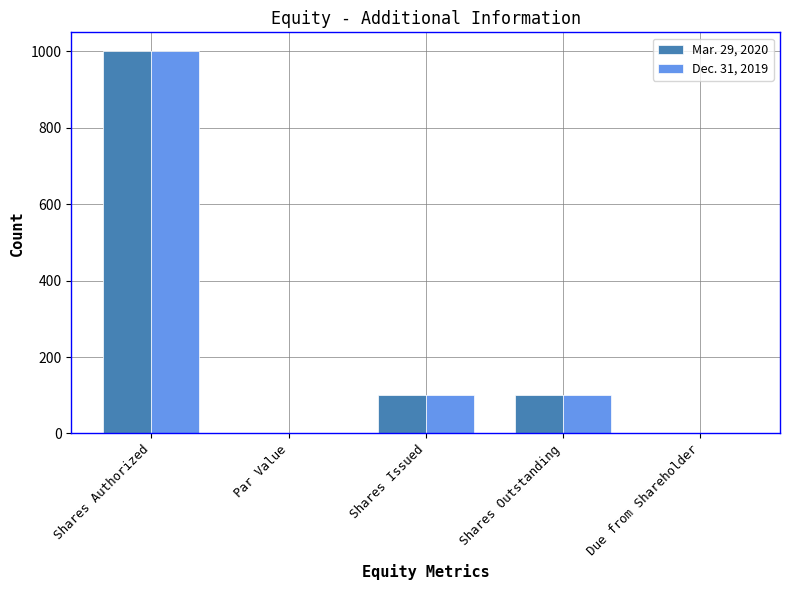

Count the number of categories in the chart.

5